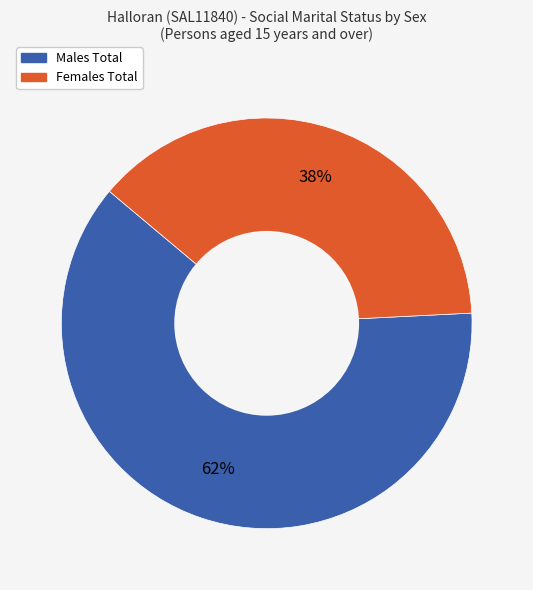

Is there any slice that represents more than half of the pie?

Yes